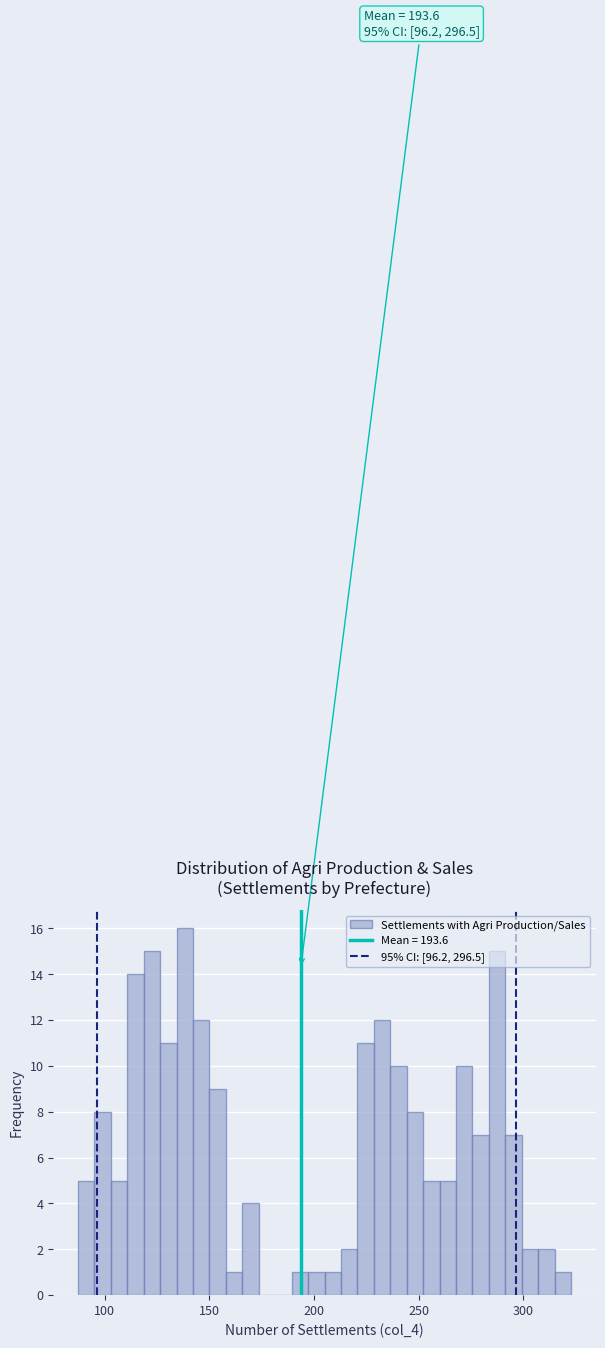

Read against the x-axis, roughly where is the centre of the tallest bar?

140